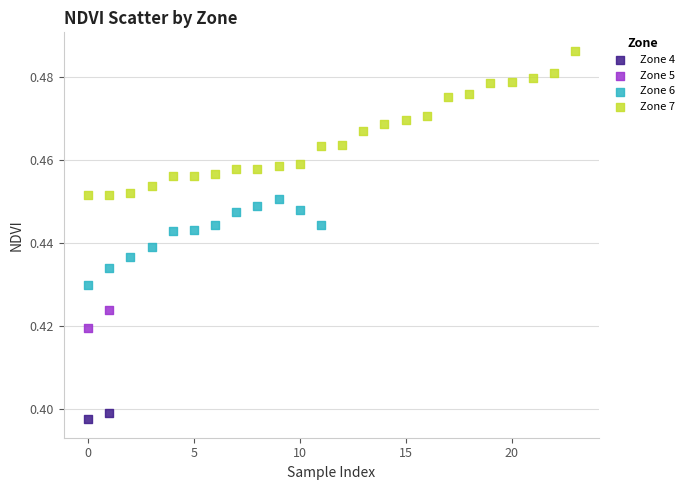

Which series reaches the minimum Y coordinate?

Zone 4